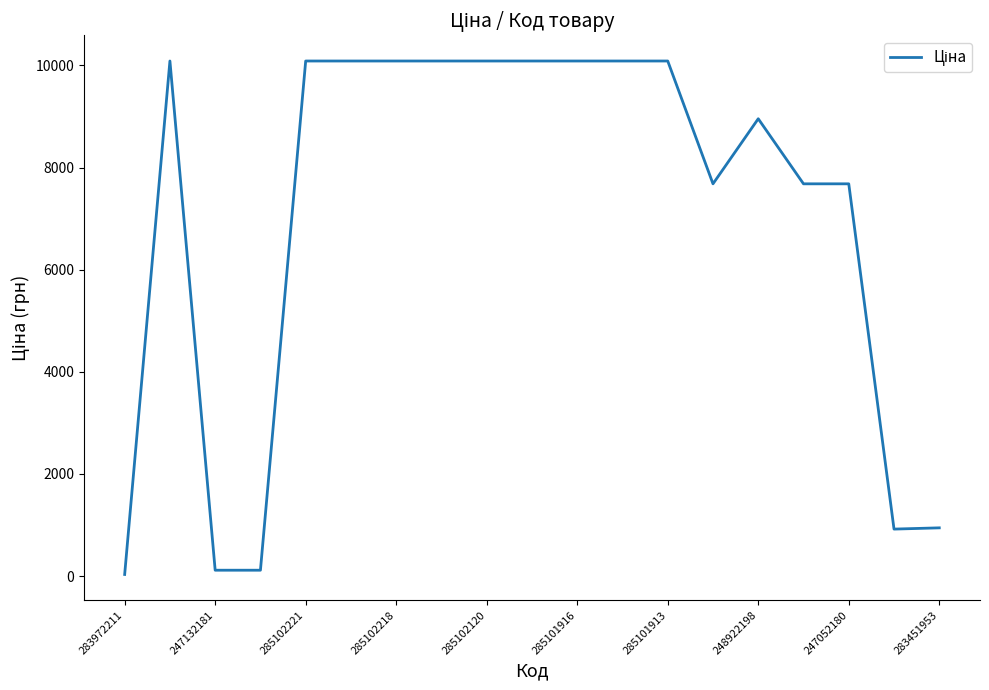

What is the maximum value shown in the chart?

10085.8